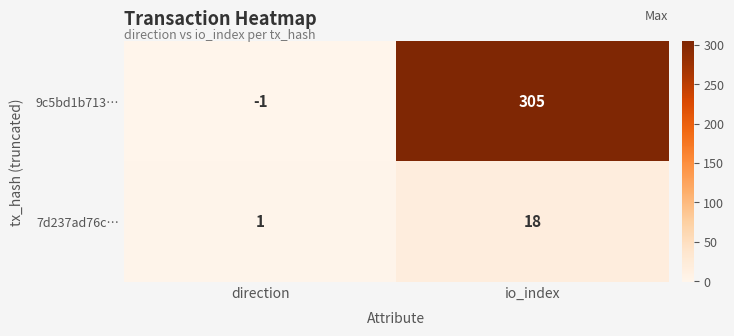

Rank the series by their average value, from highest to lowest.

9c5bd1b713…, 7d237ad76c…